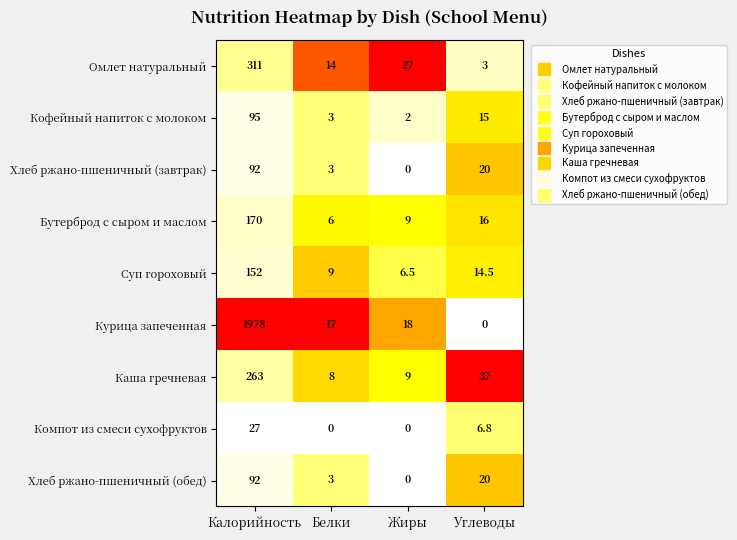

Which series has the largest range (max minus min)?

Курица запеченная